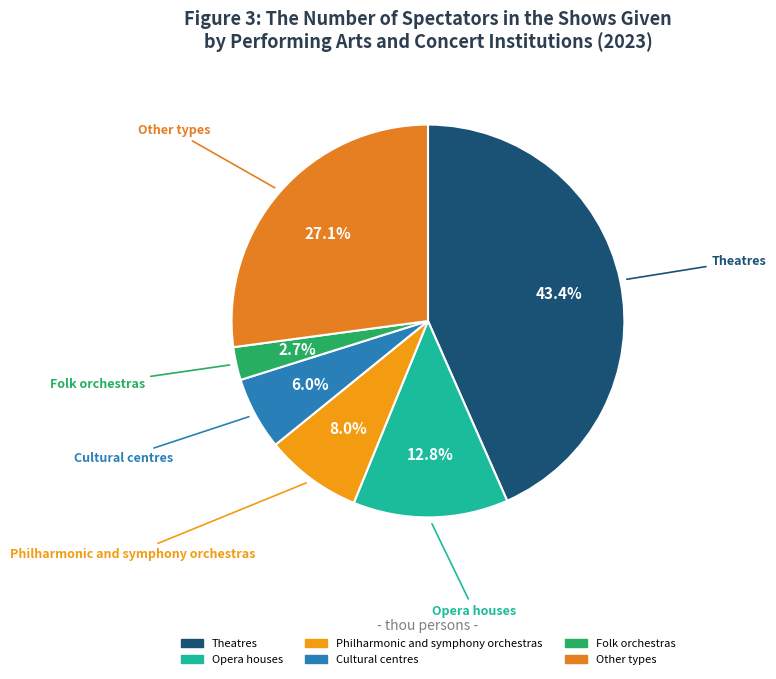

Does Theatres represent more than half of the total?

No